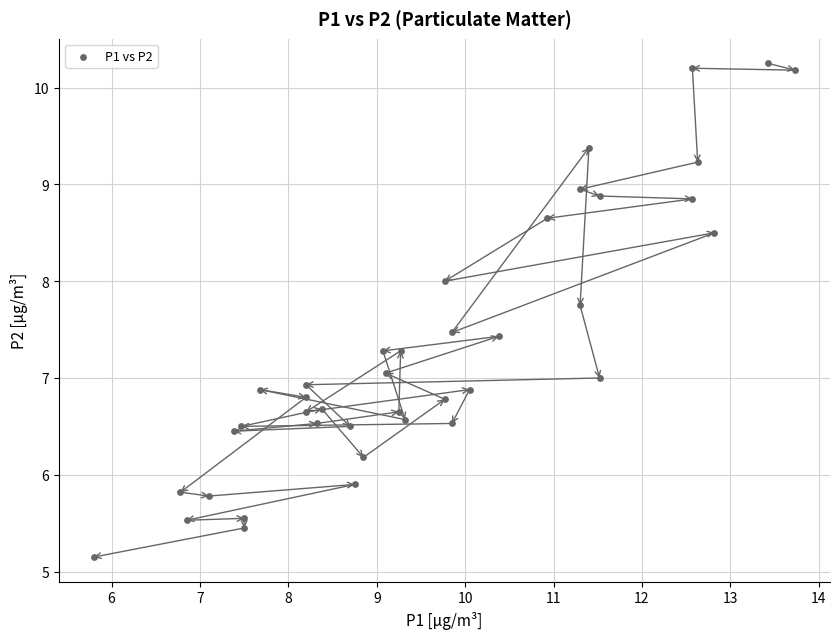

What is the range of Y values (max minus min)?

5.1